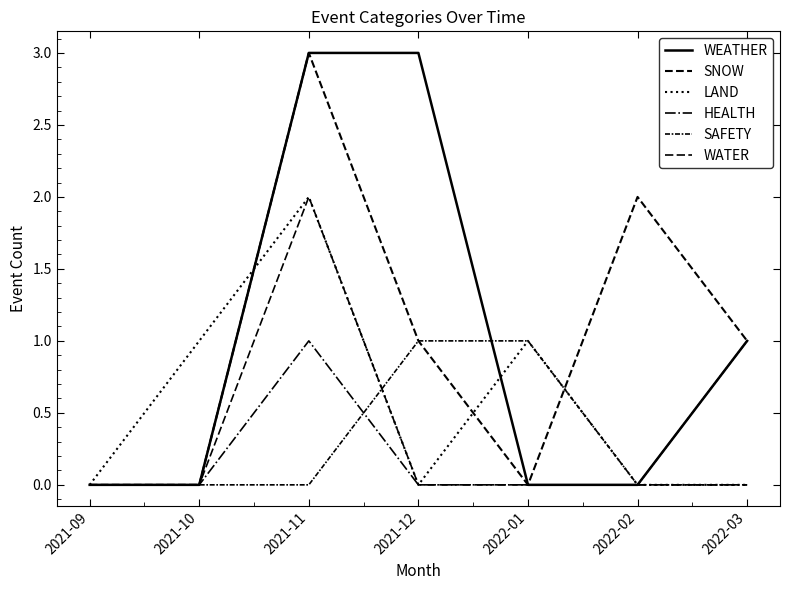

What position from the right is 2021-10?

6